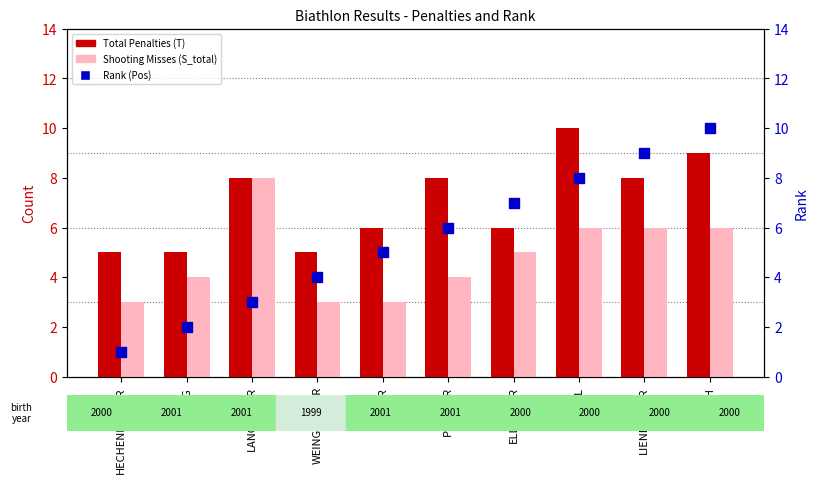

At which category is the sum across all series the highest?

REICH